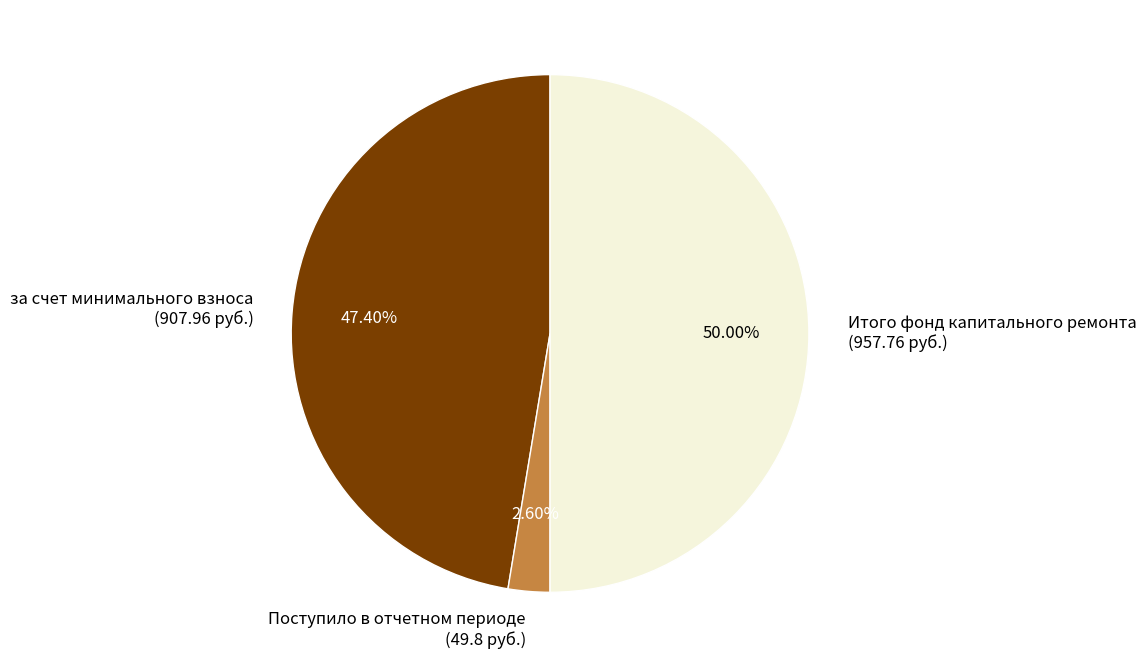

Which category has the smallest portion of the pie?

Поступило в отчетном периоде (49.8 руб.)